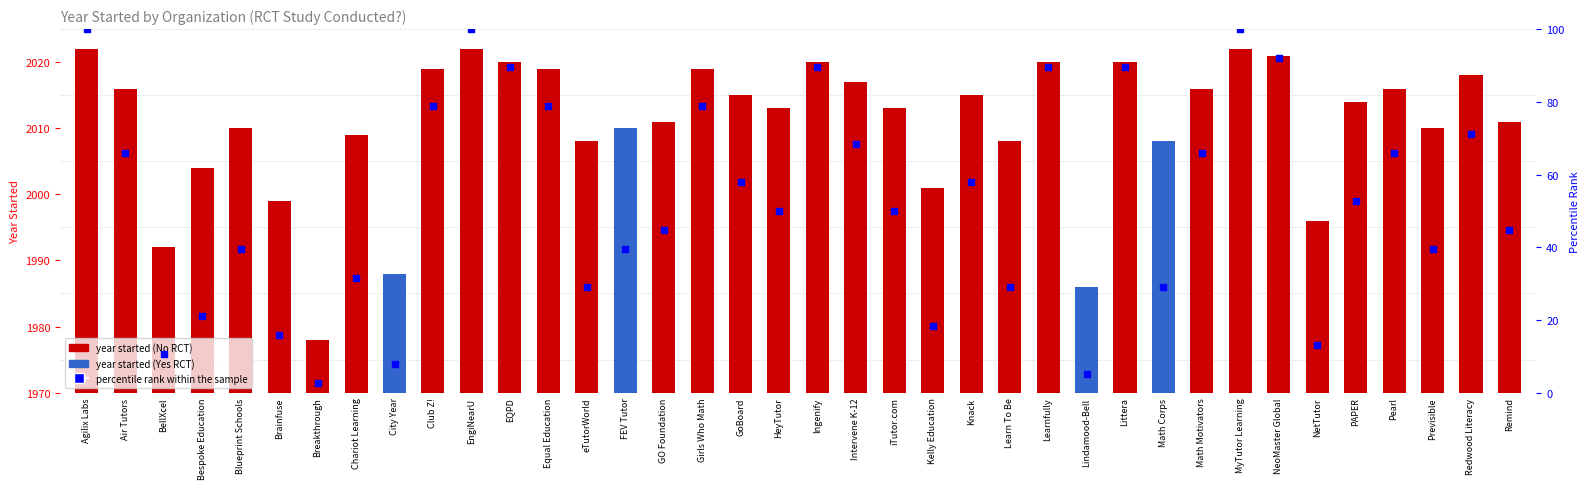

Approximately how many times larger is the value at GoBoard compared to Remind?

1.3